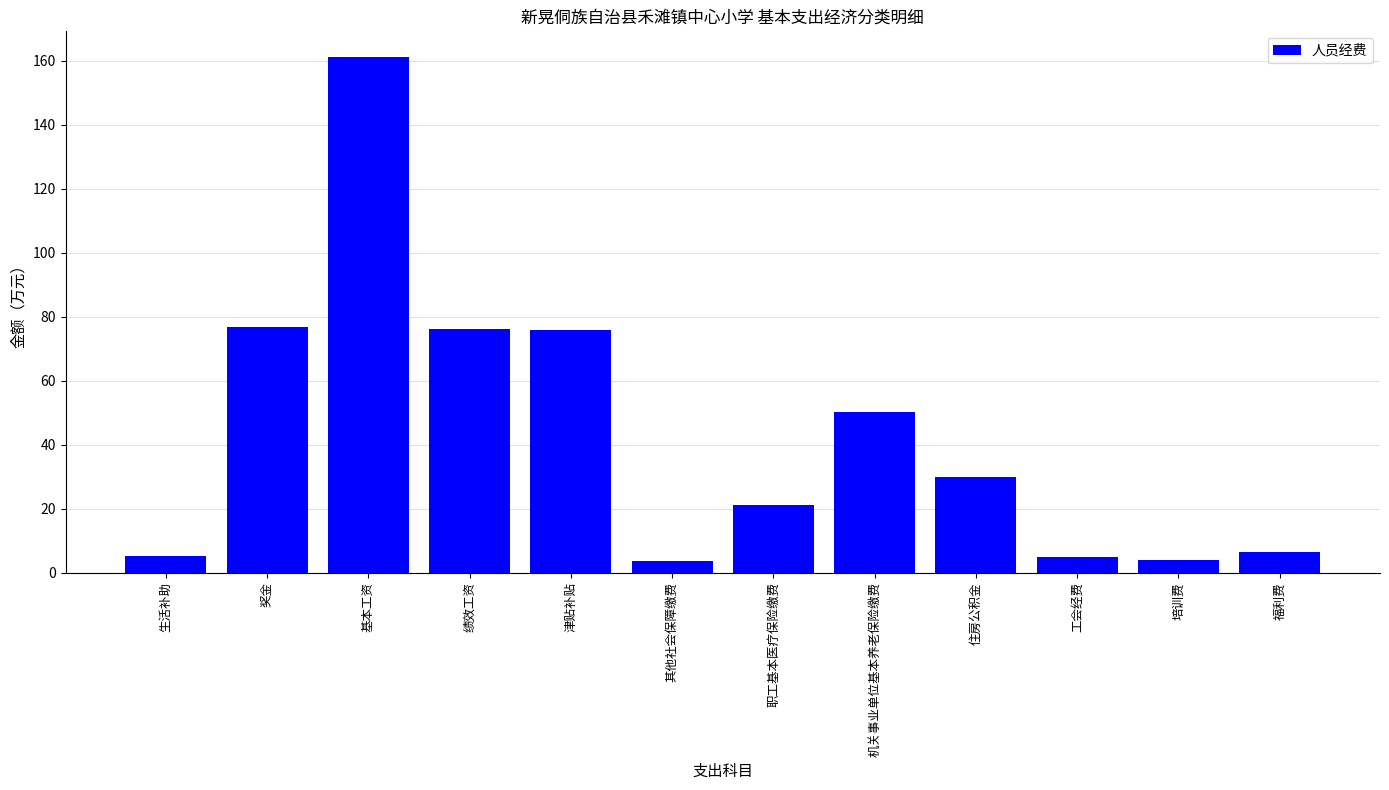

What is the difference between the maximum and minimum values?

157.6